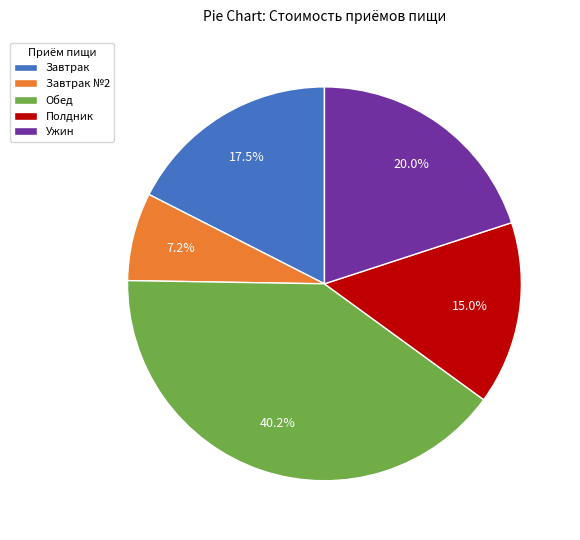

Which category has the biggest portion of the pie?

Обед